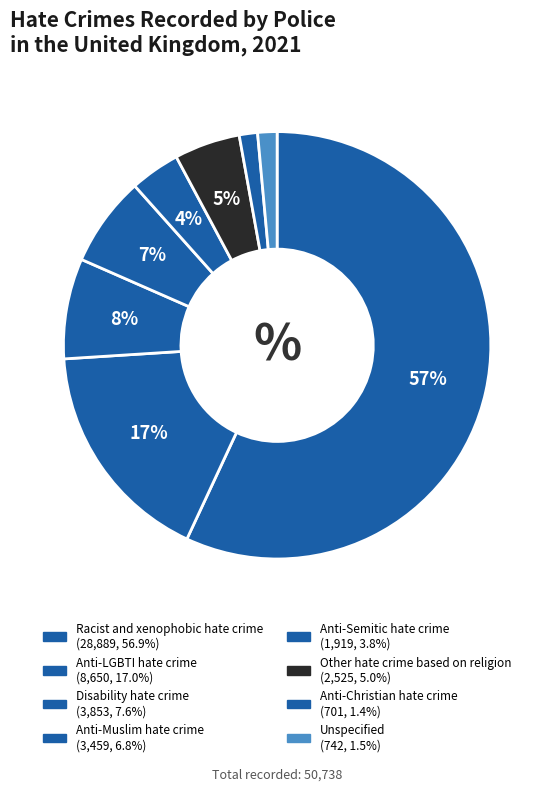

Which slice is the largest?

Racist and xenophobic hate crime